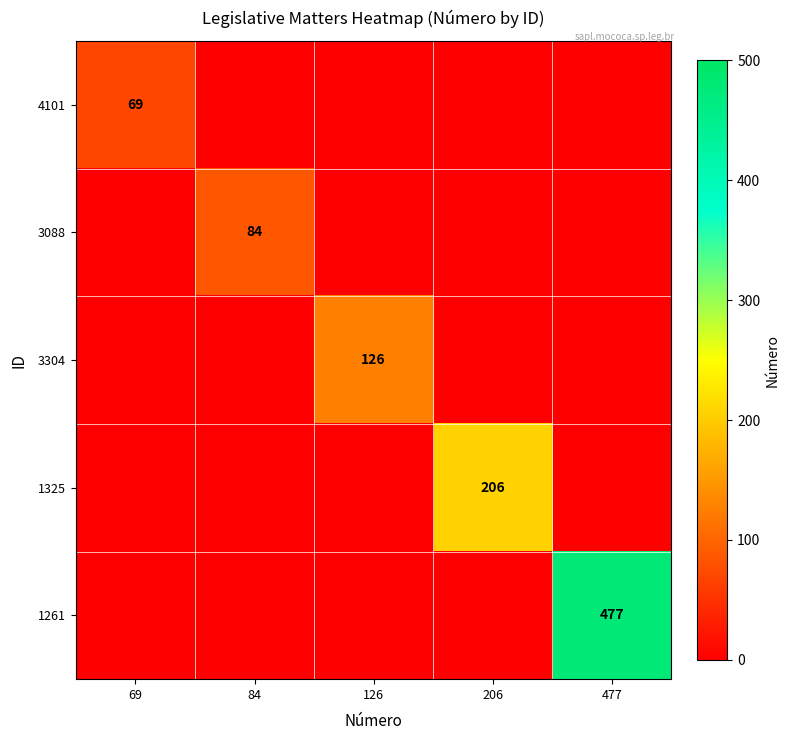

At which category is the sum across all series the highest?

477